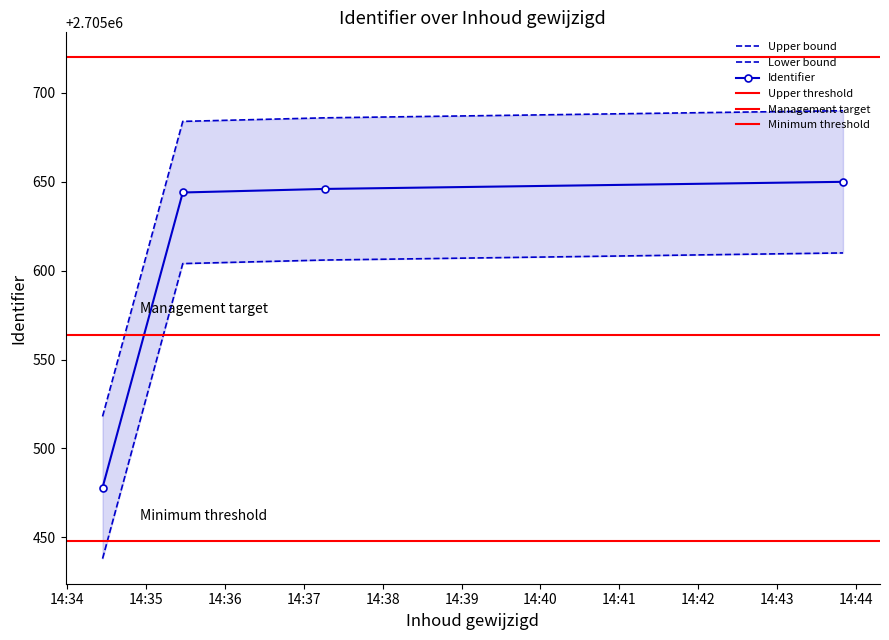

Where is the data nearest to the value 2705604?

2016-11-24 14:35:28